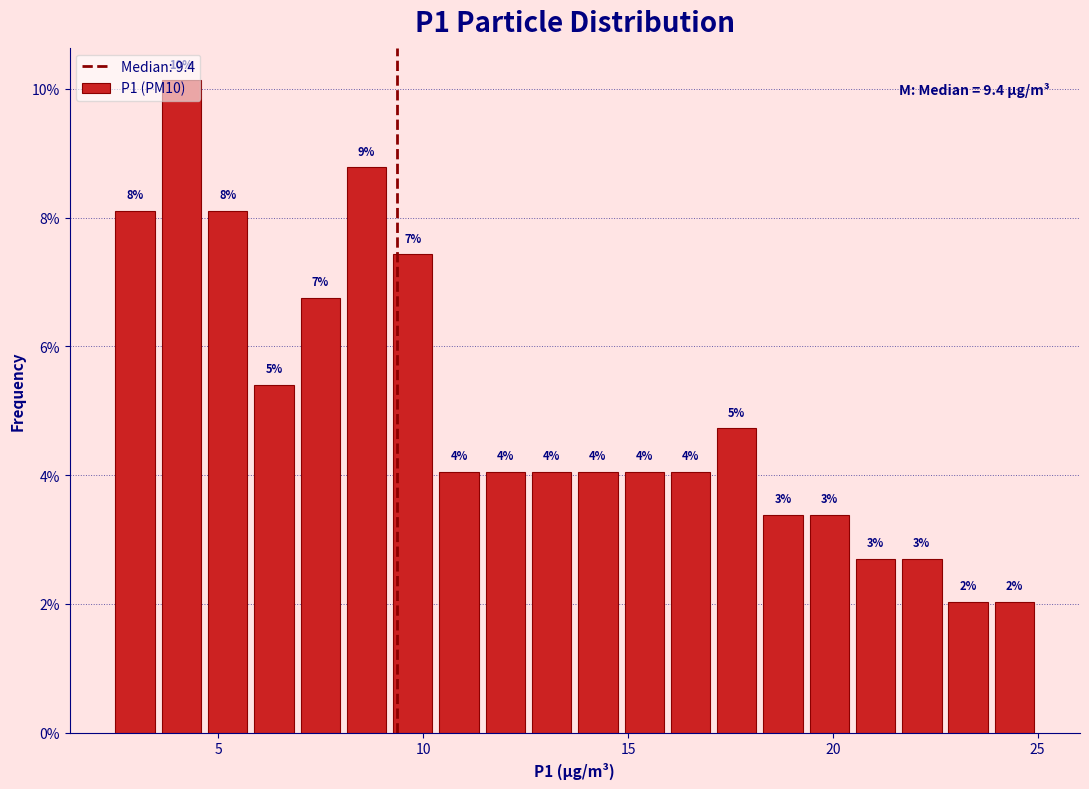

Around what value on the x-axis is the tallest bar? Give the approximate position of its centre, as read against the axis.

4.0